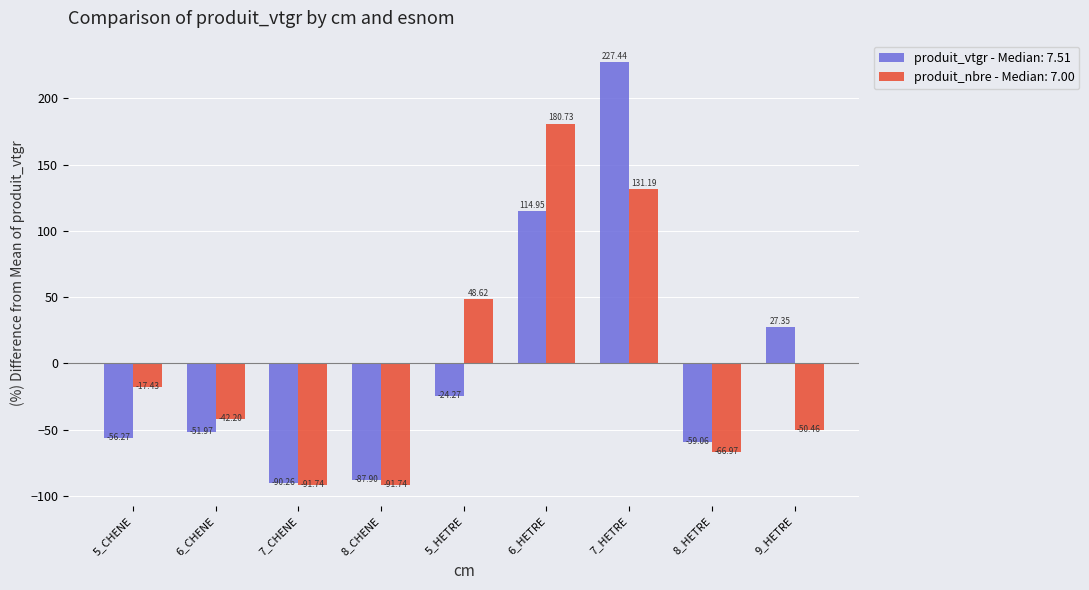

How many series are shown in this chart?

2